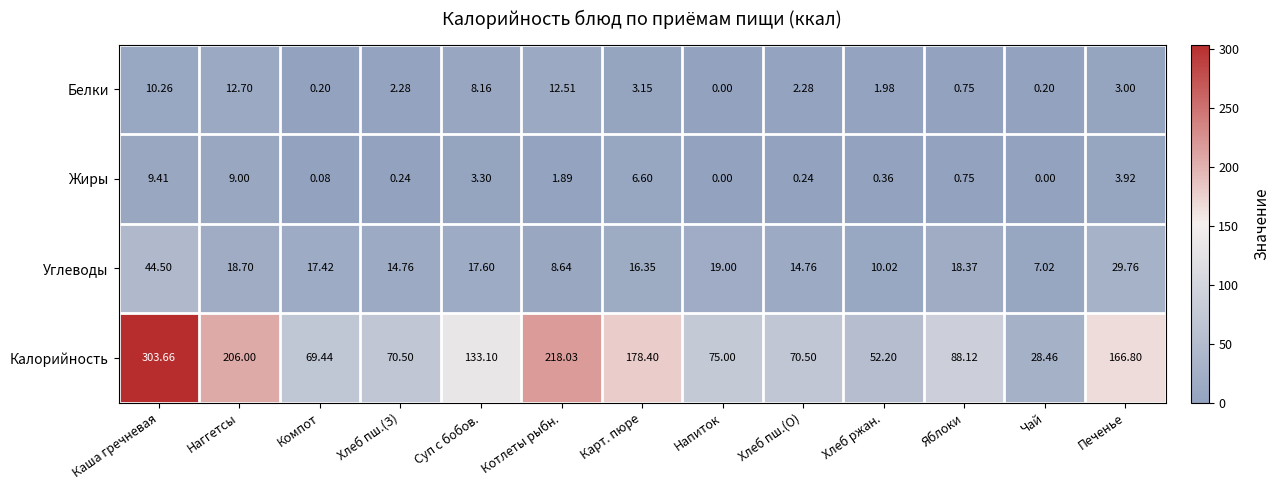

At Хлеб пш.(З), list the series in order from smallest to largest.

Жиры, Белки, Углеводы, Калорийность